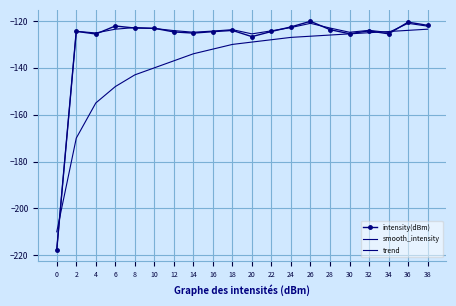

List the labels in order of trend value, largest first.

38, 36, 34, 32, 30, 28, 26, 24, 22, 20, 18, 16, 14, 12, 10, 8, 6, 4, 2, 0